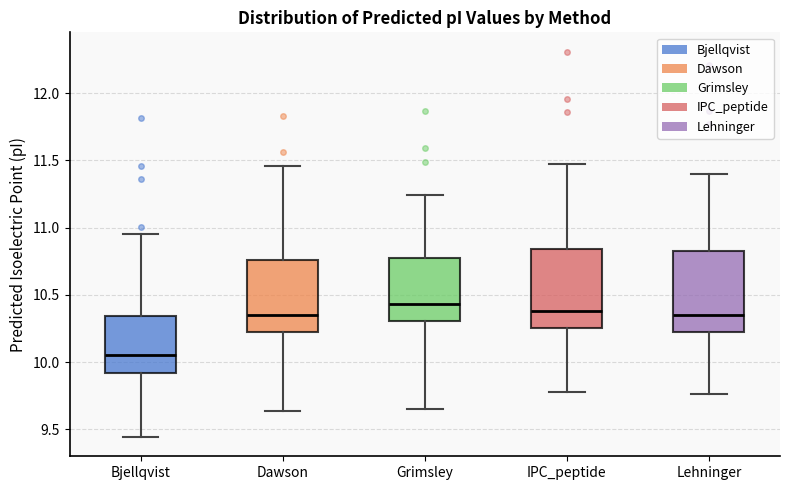

Where is the lower edge of the box for Bjellqvist on the y-axis? The values are not printed on the chart, so give them approximately, as read against the axis.

9.90